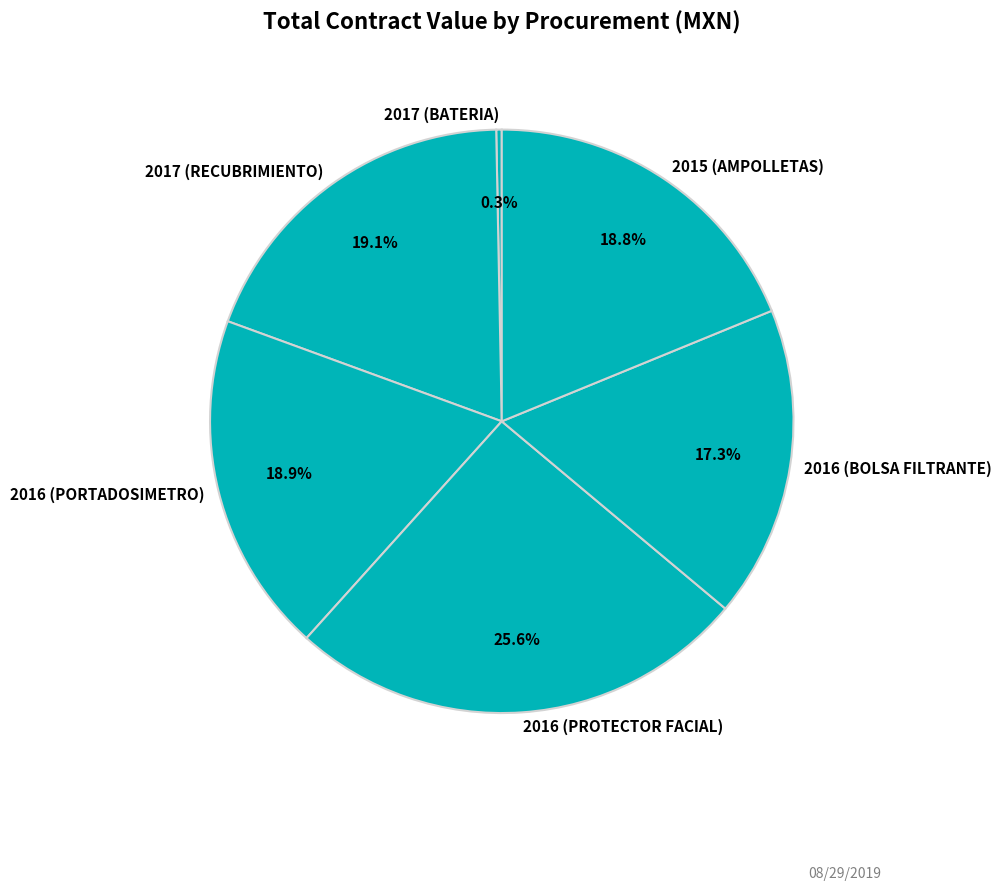

Is 2015 (AMPOLLETAS) the majority of the pie?

No